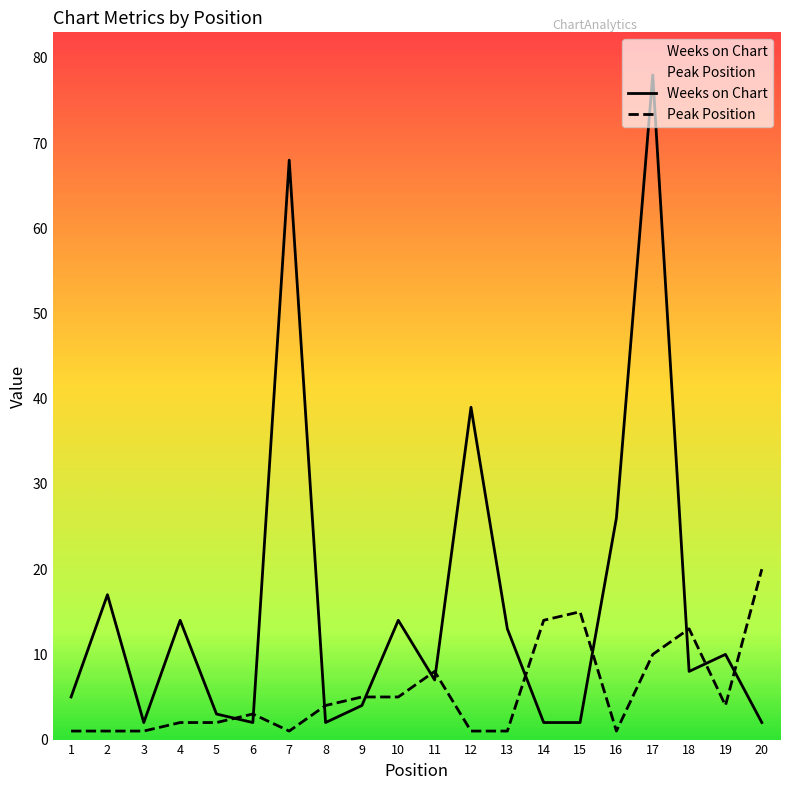

Rank the series by their average value, from lowest to highest.

Peak Position, Weeks on Chart